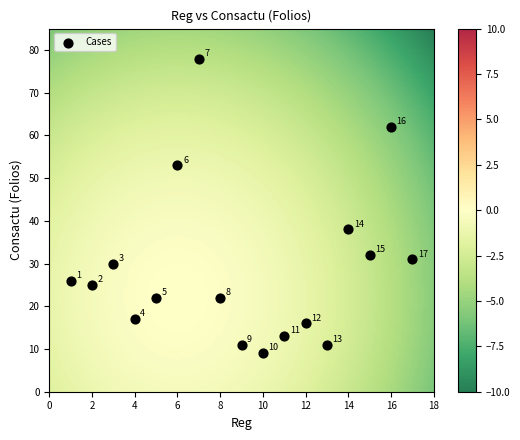

What is the range of X values (max minus min)?

16